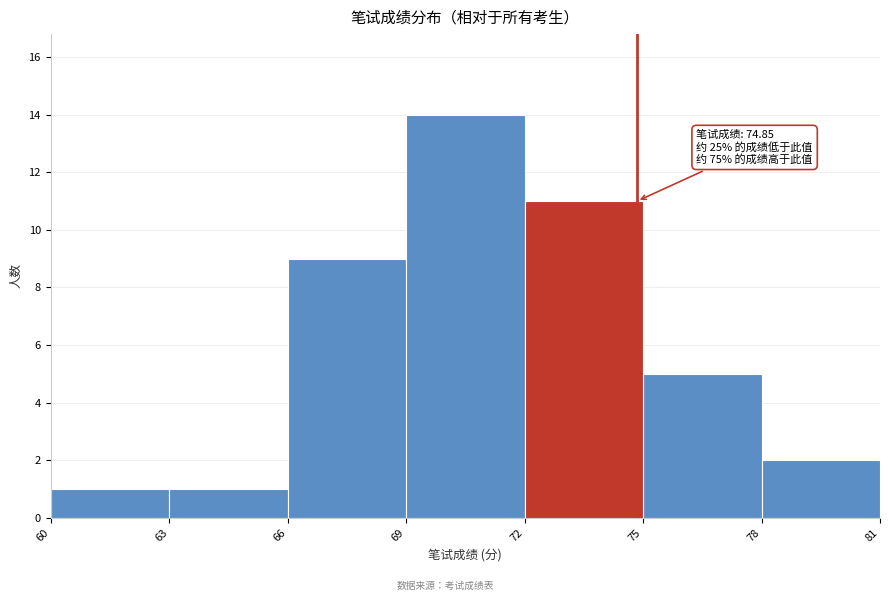

Over which range of the x-axis is the bar tallest?

69 to 72